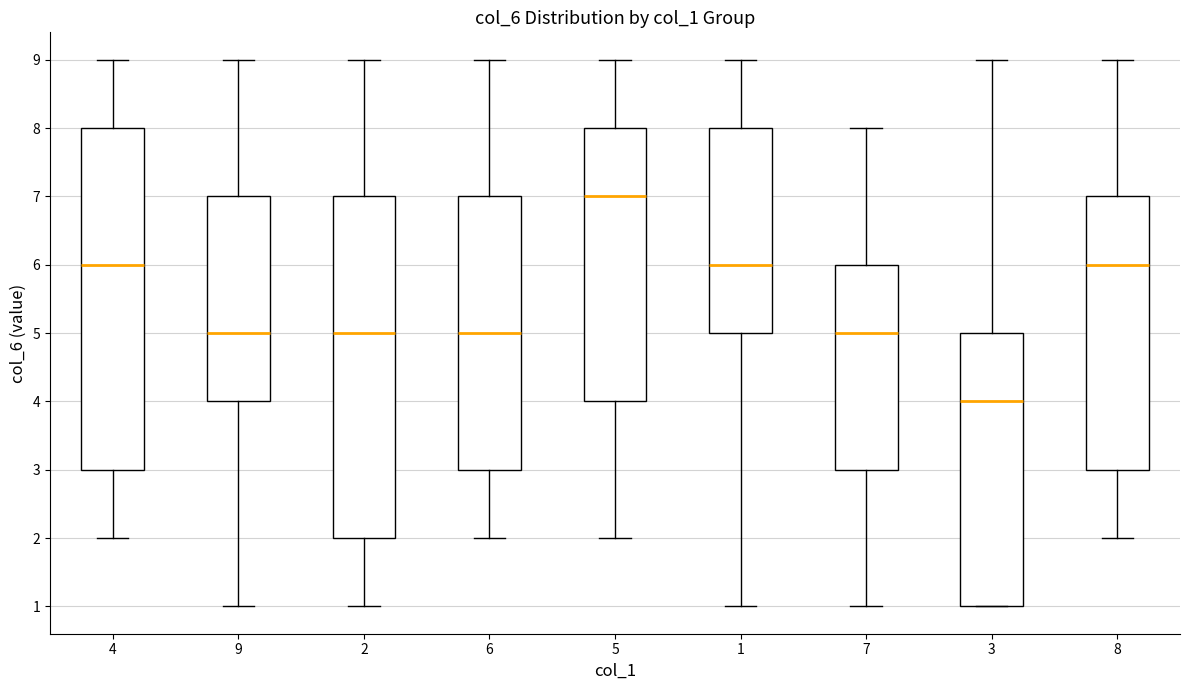

Reading left to right, read every box against the y-axis: the position of its median line, the range the box covers, and the ends of its whiskers. The values are not printed on the chart, so give them approximately, as read against the axis.

4: median 6, box 3 to 8, whiskers 2 to 9
9: median 5, box 4 to 7, whiskers 1 to 9
2: median 5, box 2 to 7, whiskers 1 to 9
6: median 5, box 3 to 7, whiskers 2 to 9
5: median 7, box 4 to 8, whiskers 2 to 9
1: median 6, box 5 to 8, whiskers 1 to 9
7: median 5, box 3 to 6, whiskers 1 to 8
3: median 4, box 1 to 5, whiskers 1 to 9
8: median 6, box 3 to 7, whiskers 2 to 9